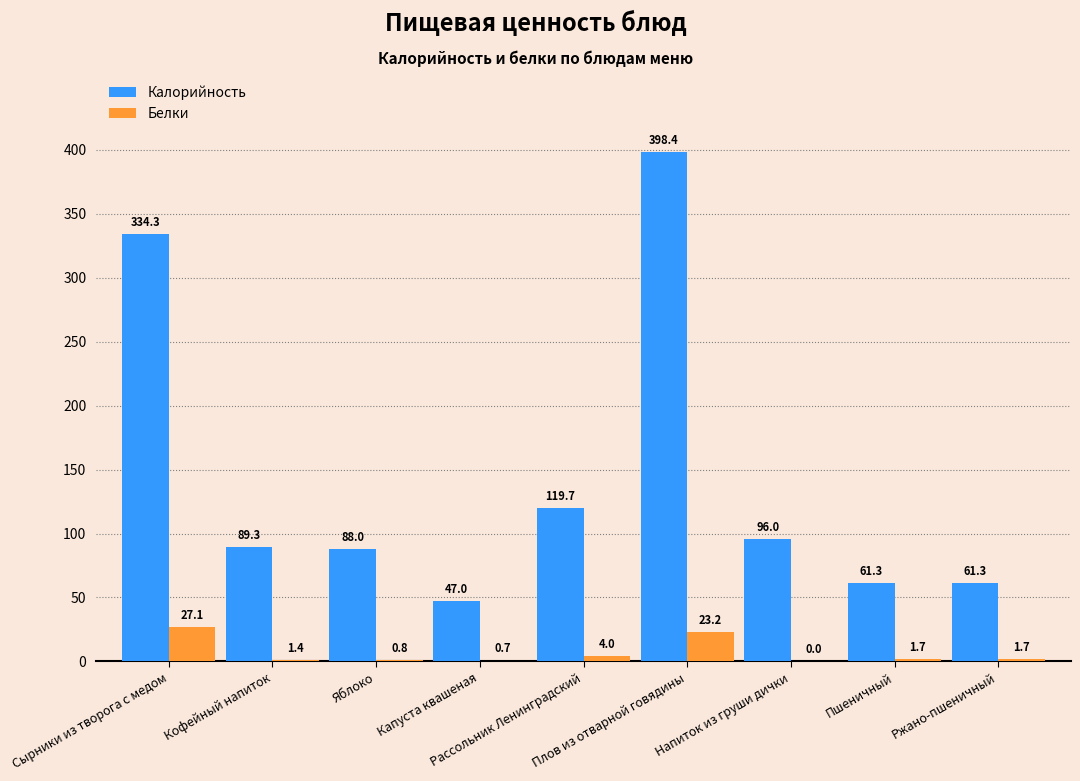

Which series has the widest spread of values?

Калорийность